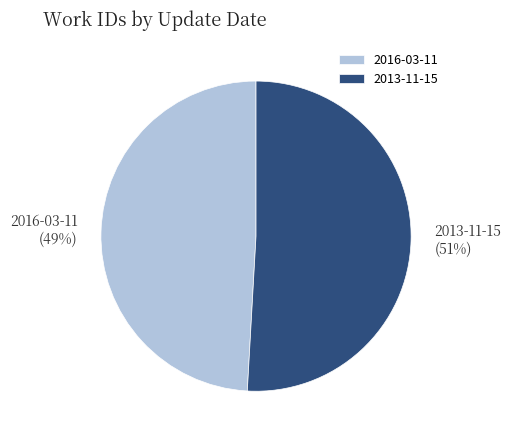

Between 2016-03-11 and 2013-11-15, which is larger?

2013-11-15